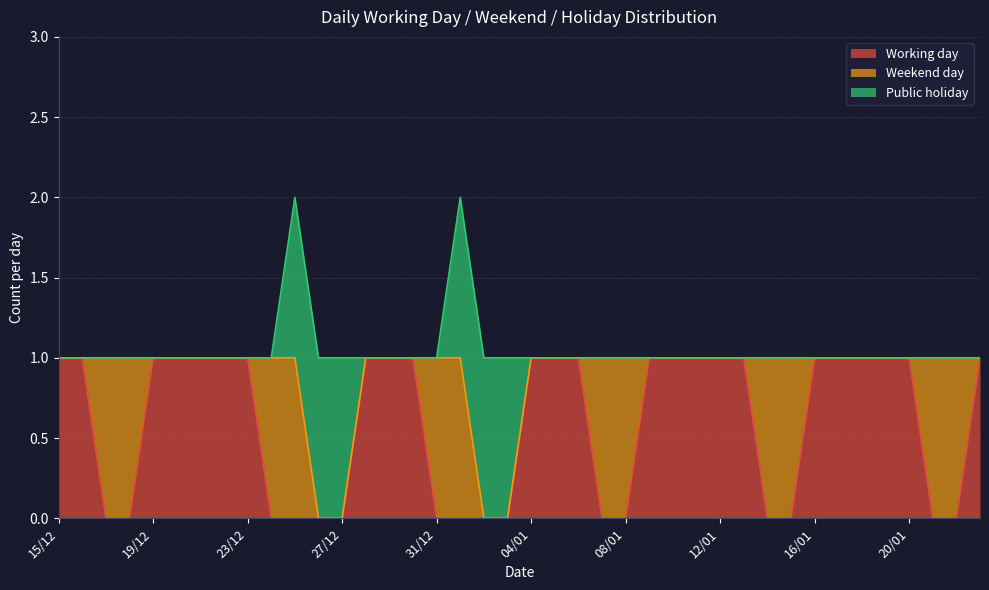

What is the difference between the highest and lowest values at 16/12?

1